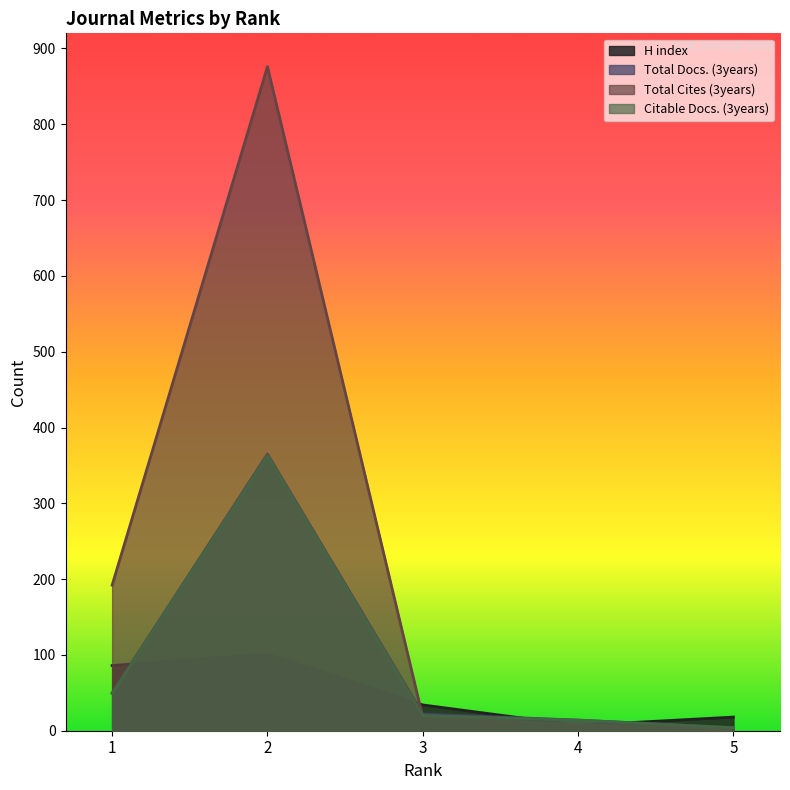

Which label corresponds to the largest value in the chart?

2